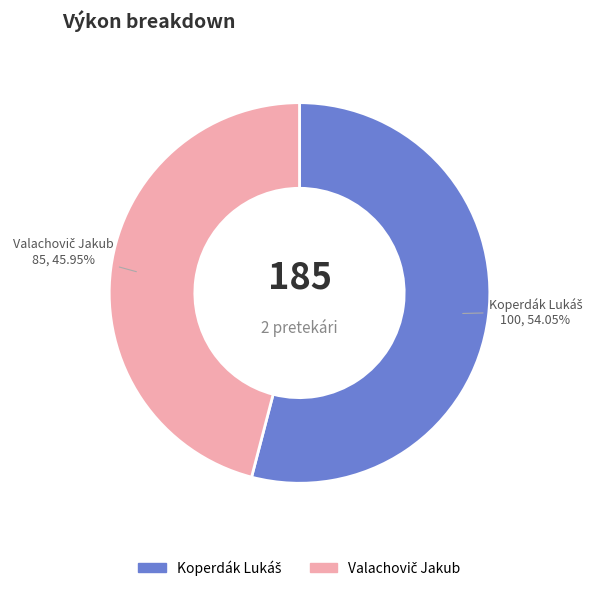

Does any single category account for the majority?

Yes